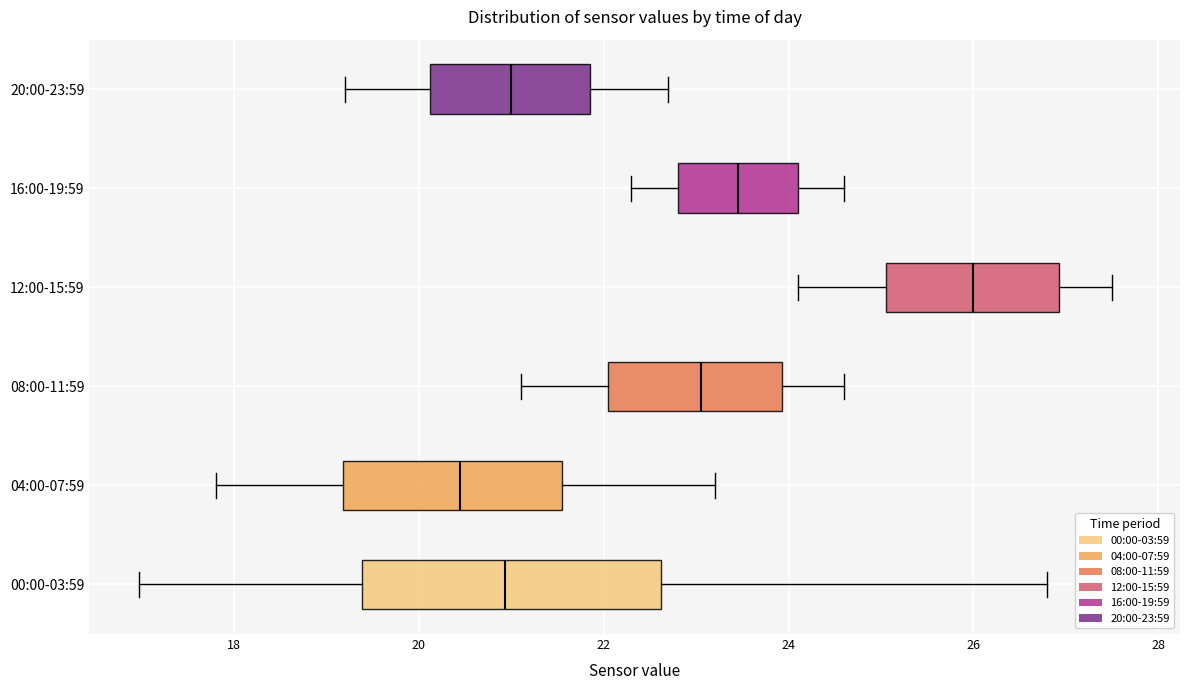

Reading bottom to top, transcribe this box plot: for each box, give where its median line is, the range the box spans, and where its two whiskers end, as read against the x-axis. The values are not printed on the chart, so give them approximately, as read against the axis.

00:00-03:59: median 21.0, box 19.4 to 22.6, whiskers 17.0 to 26.8
04:00-07:59: median 20.4, box 19.2 to 21.6, whiskers 17.8 to 23.2
08:00-11:59: median 23.0, box 22.0 to 24.0, whiskers 21.2 to 24.6
12:00-15:59: median 26.0, box 25.0 to 27.0, whiskers 24.2 to 27.6
16:00-19:59: median 23.4, box 22.8 to 24.2, whiskers 22.4 to 24.6
20:00-23:59: median 21.0, box 20.2 to 21.8, whiskers 19.2 to 22.8